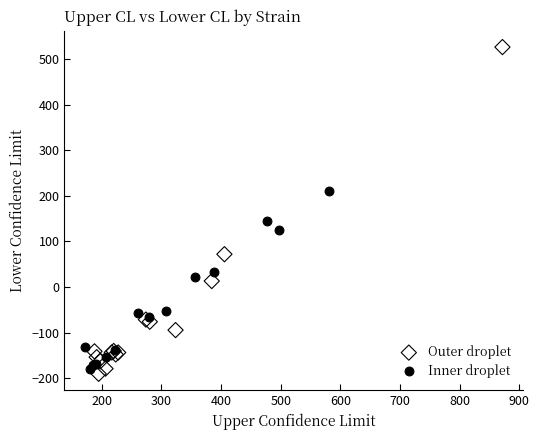

Which series reaches the maximum Y coordinate?

Outer droplet